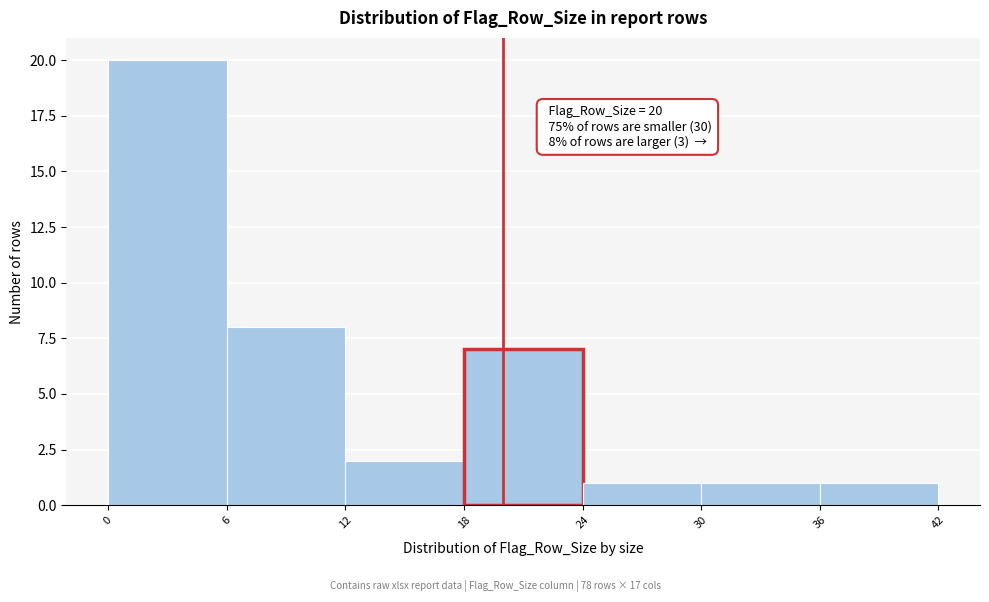

Which range on the x-axis has the tallest bar?

0 to 6